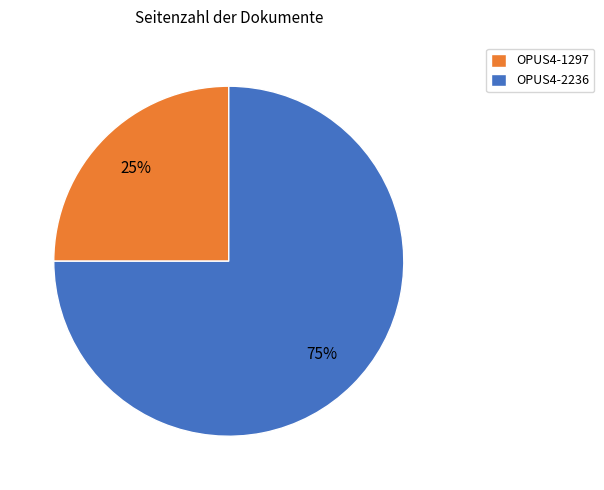

Approximately how many times larger is the value at OPUS4-1297 compared to OPUS4-2236?

0.3